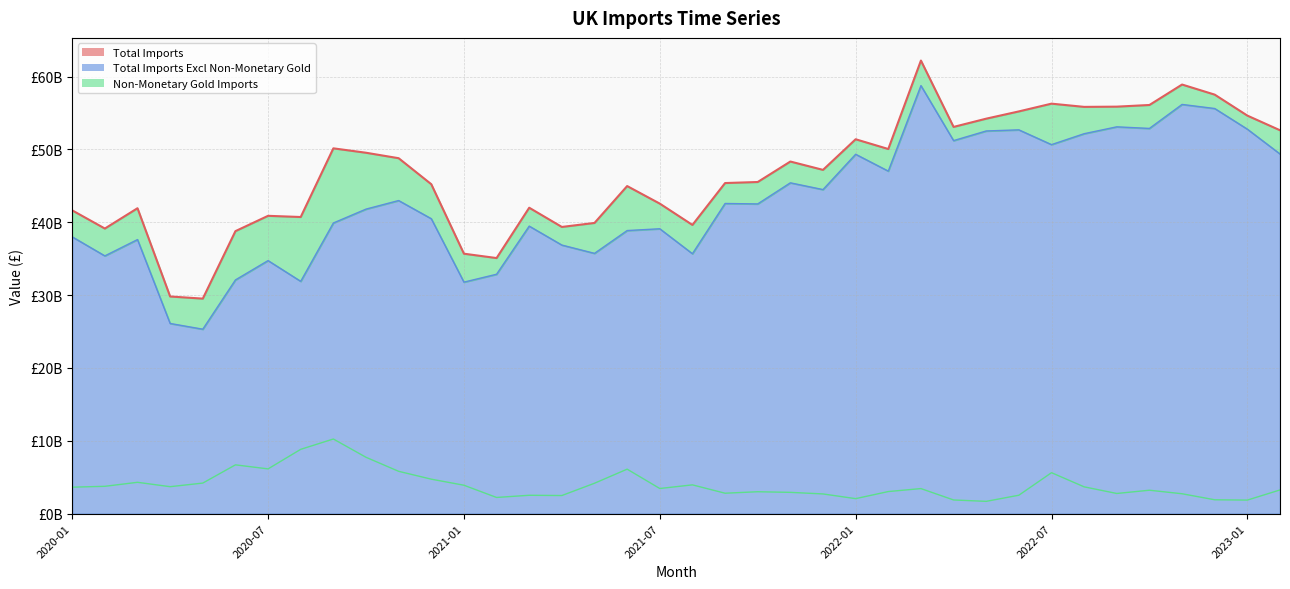

What is the lowest value of the Total Imports Excl Non-Monetary Gold series?

25319930406